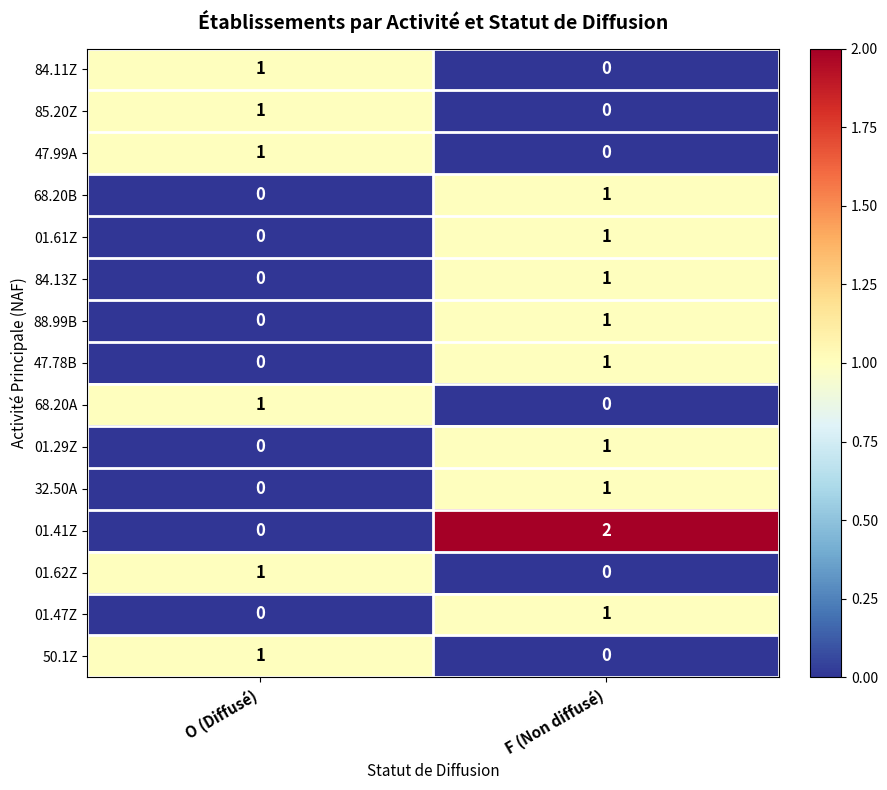

The 50.1Z series shows 1 at F (Non diffusé). True or false?

False